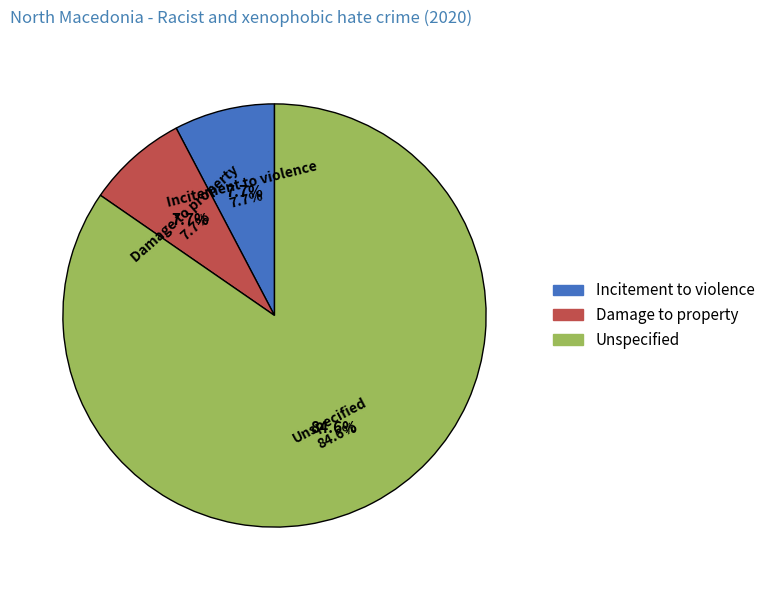

Does Incitement to violence account for over 50% of the chart?

No